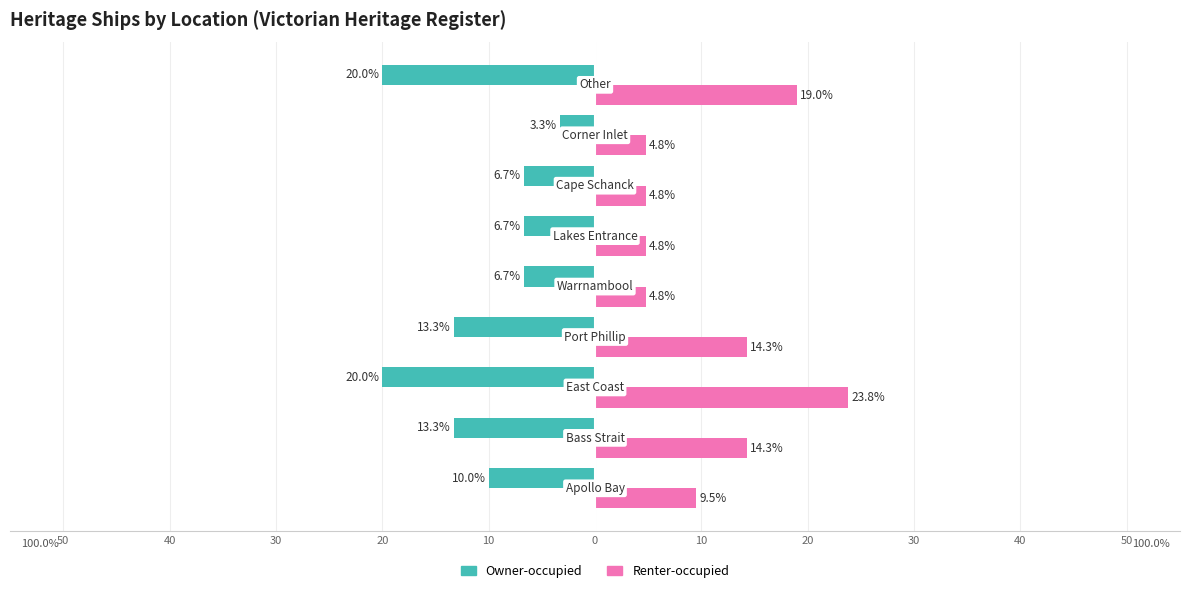

Reading left to right, what are all the values shown in this chart?

Owner-occupied: -10.0	-13.3	-20.0	-13.3	-6.7	-6.7	-6.7	-3.3	-20.0
Renter-occupied: 9.5	14.3	23.8	14.3	4.8	4.8	4.8	4.8	19.0